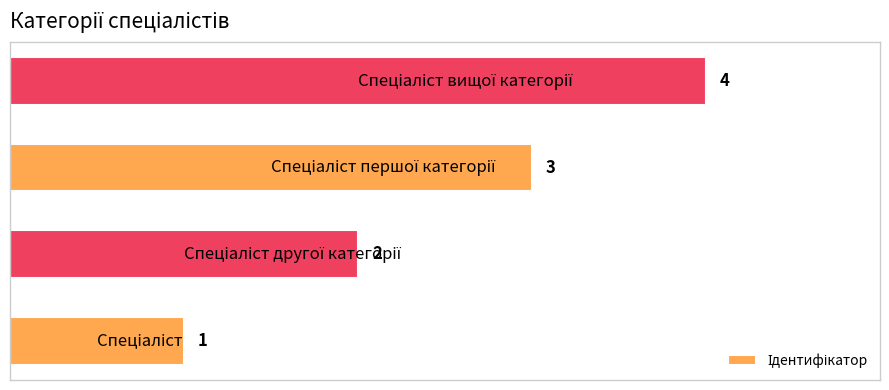

What is the difference between the maximum and minimum values?

3